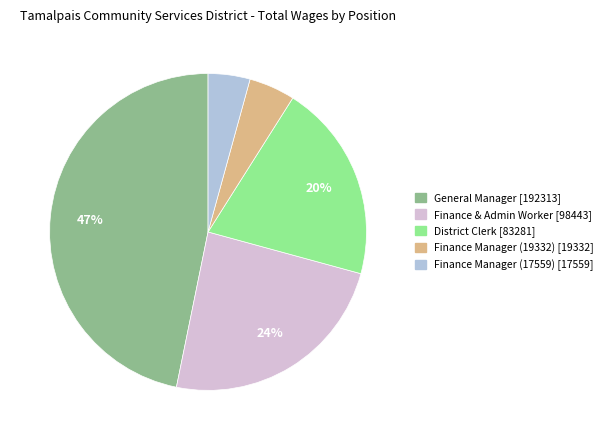

To the nearest percent, what is the difference between the largest and smallest slice percentages?

43%